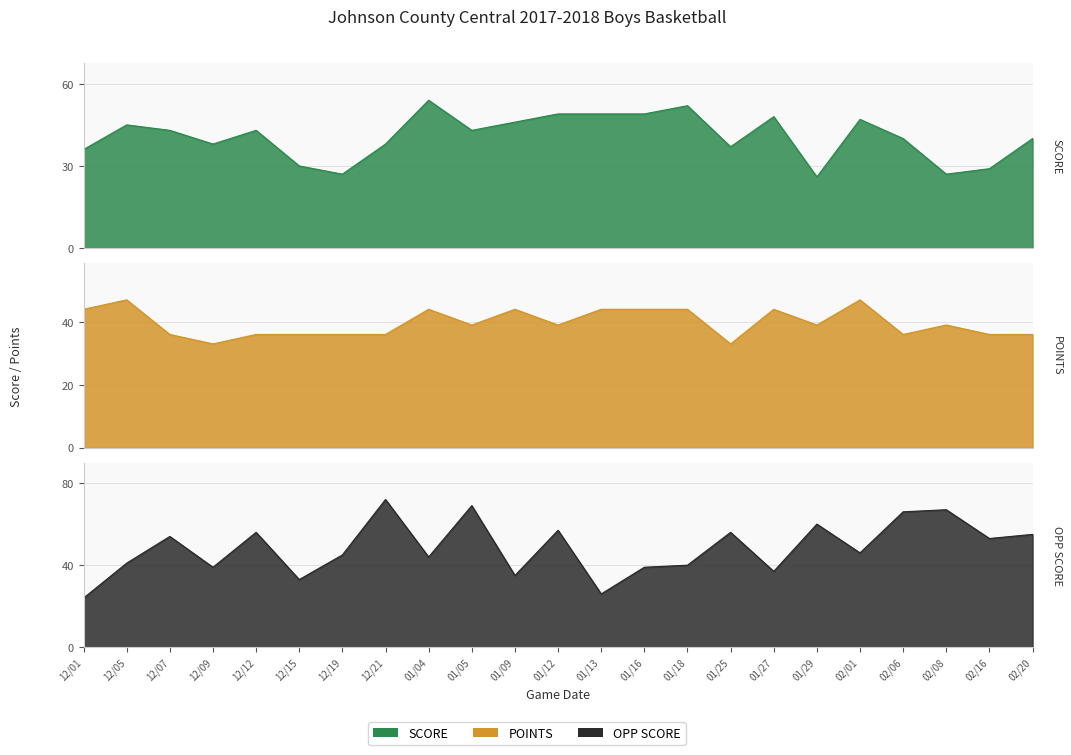

What is the label of the 6th point from the right?

01/29